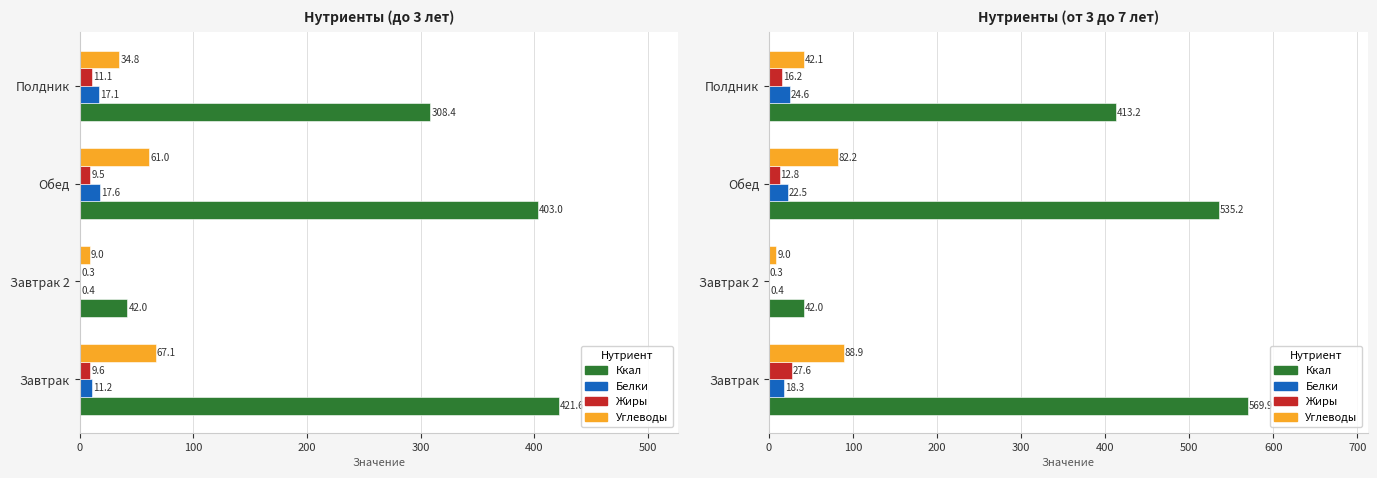

How many bars are there in each group?

4